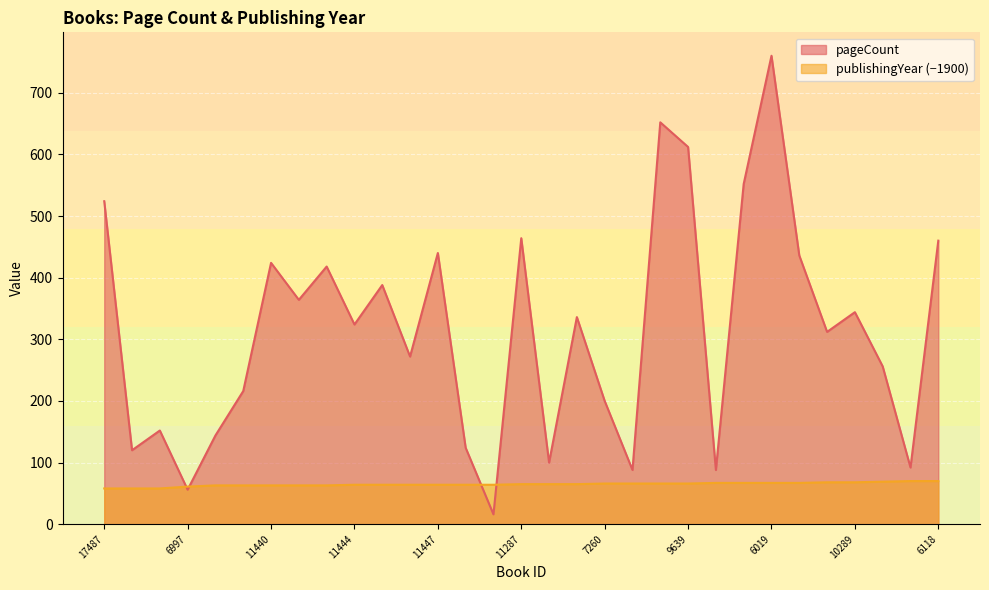

Which series changed the most between 6892 and 9664?

pageCount